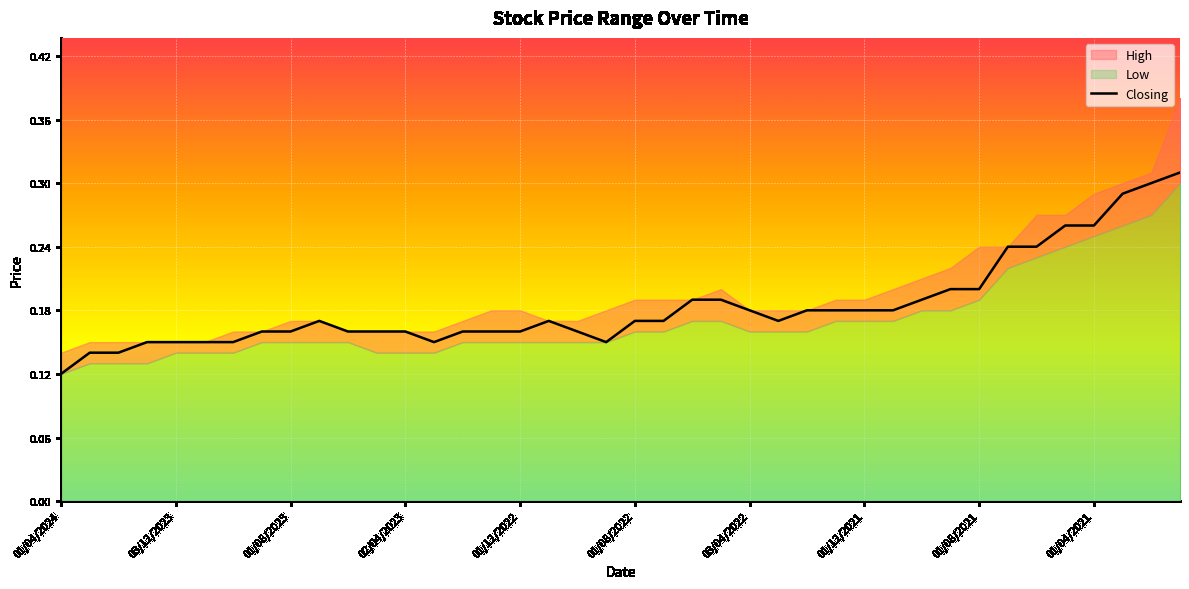

Where is the data nearest to the value 0?

01/04/2024